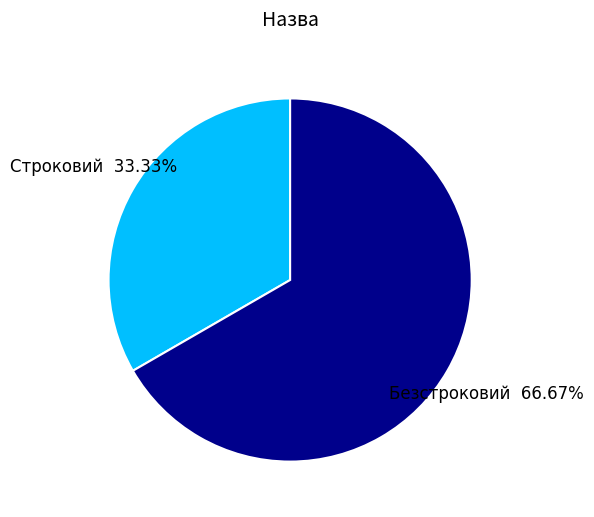

Combined, do Безстроковий and Строковий account for over 50%?

Yes